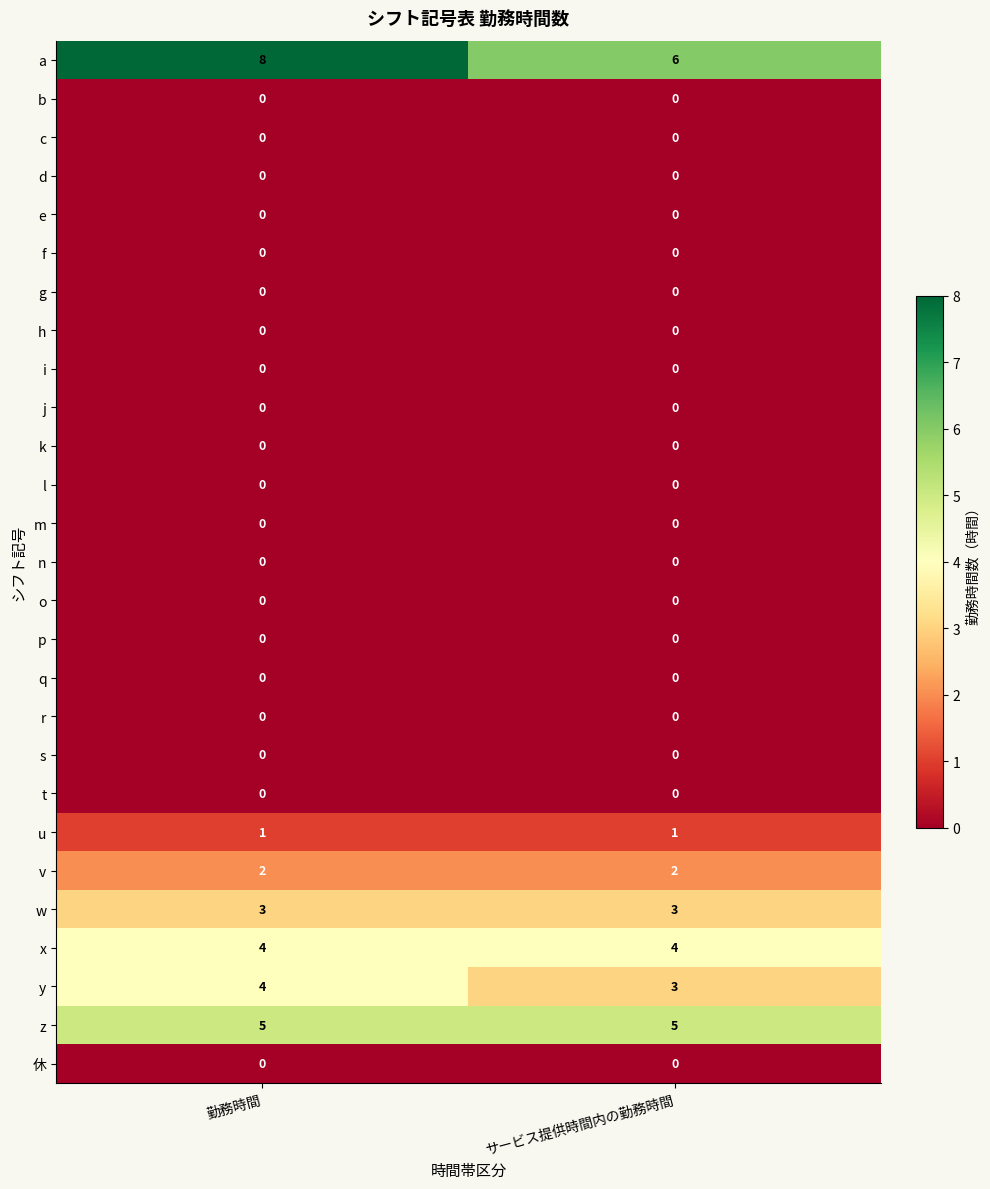

What is the greatest value displayed?

8